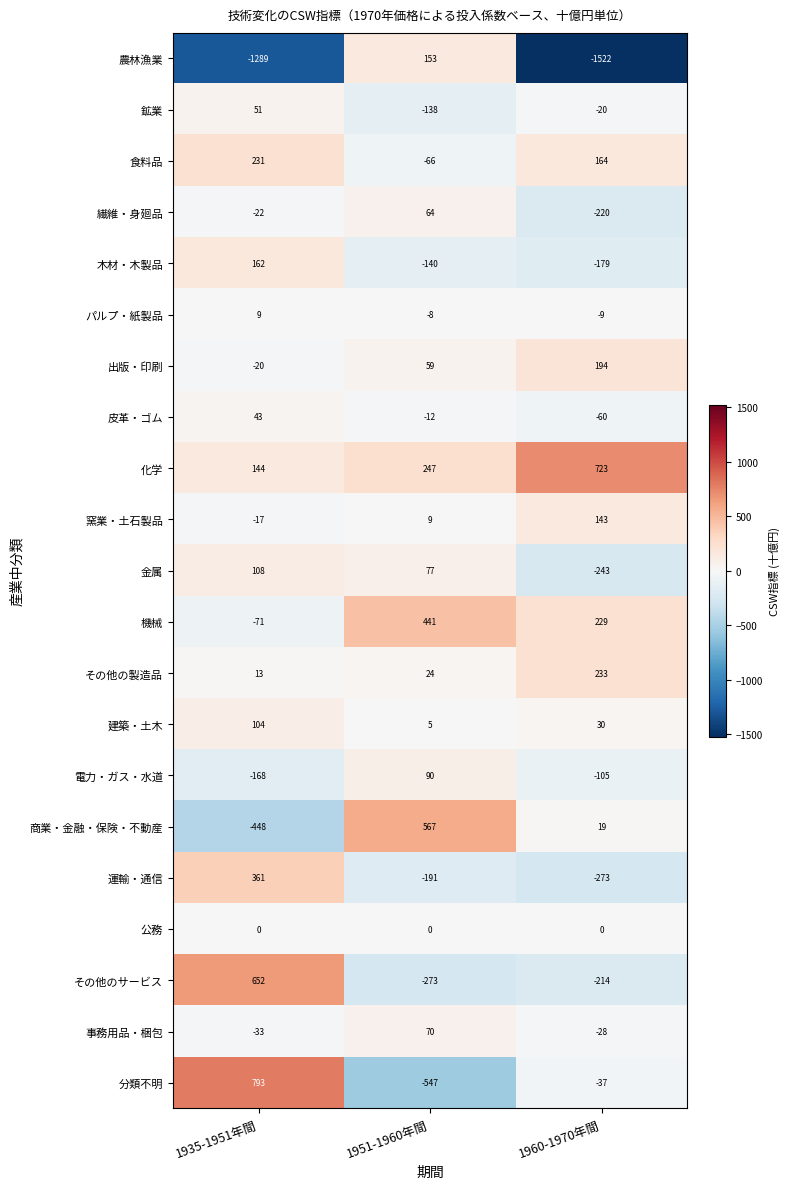

The 農林漁業 series shows -2394 at 1960-1970年間. True or false?

False